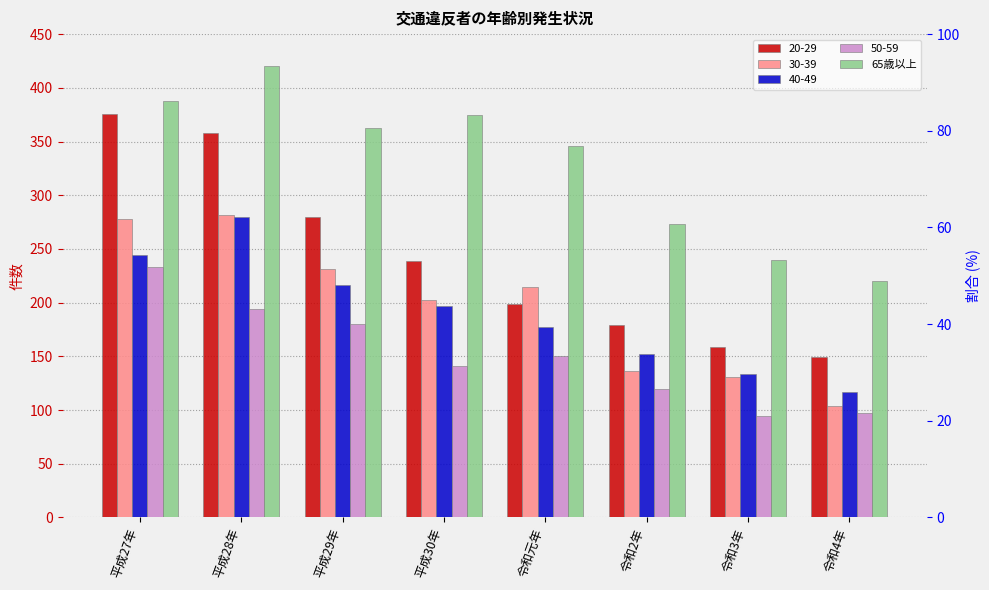

Where does the data first go above 363?

平成27年